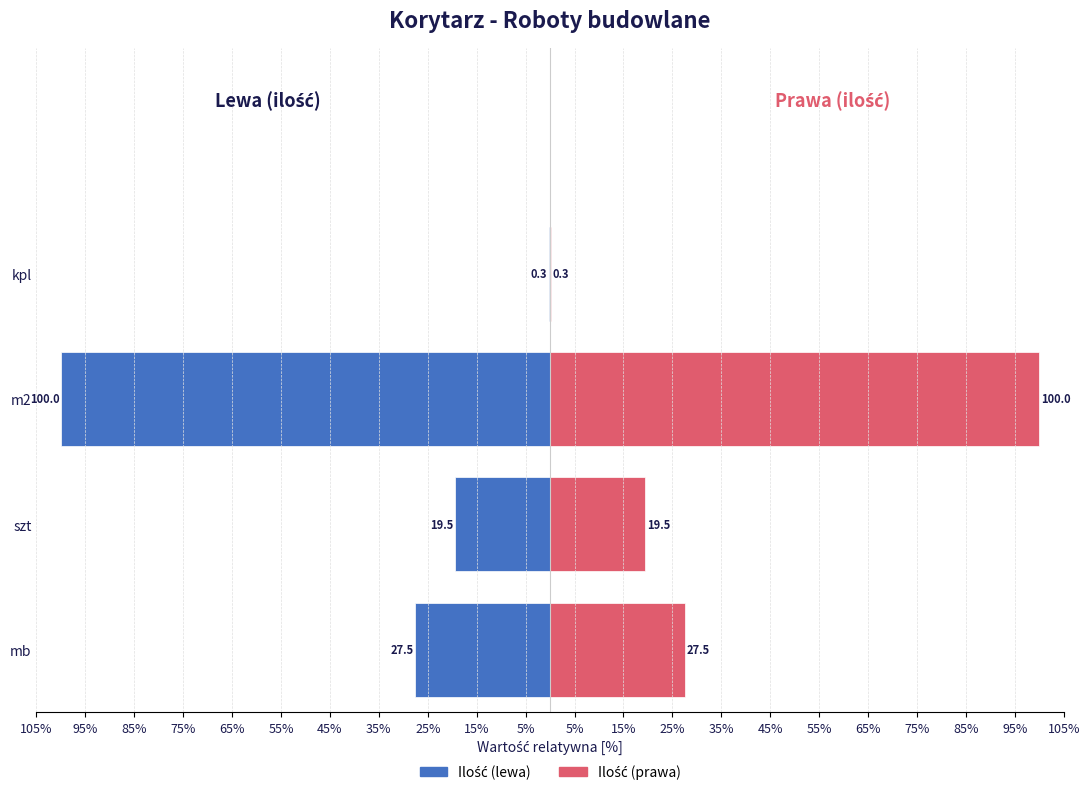

How many data points in Ilość (prawa) are above 27?

2